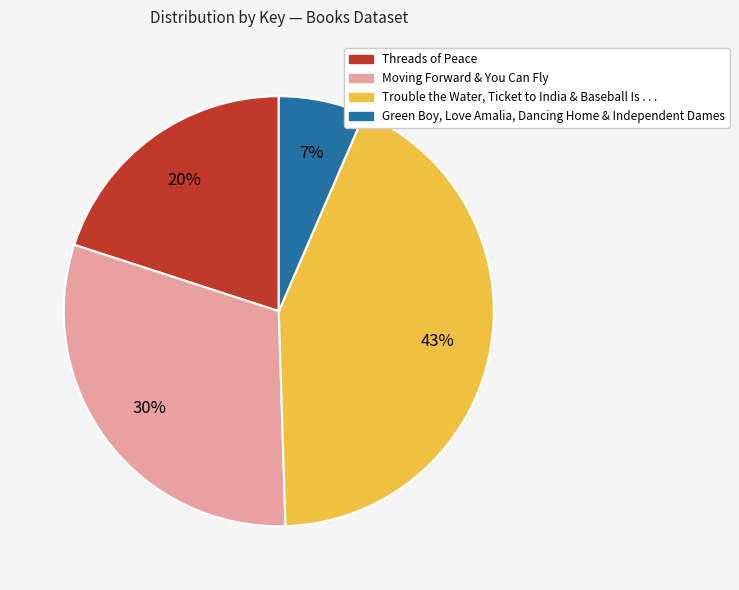

To the nearest percent, what is the difference between the largest and smallest slice percentages?

36%